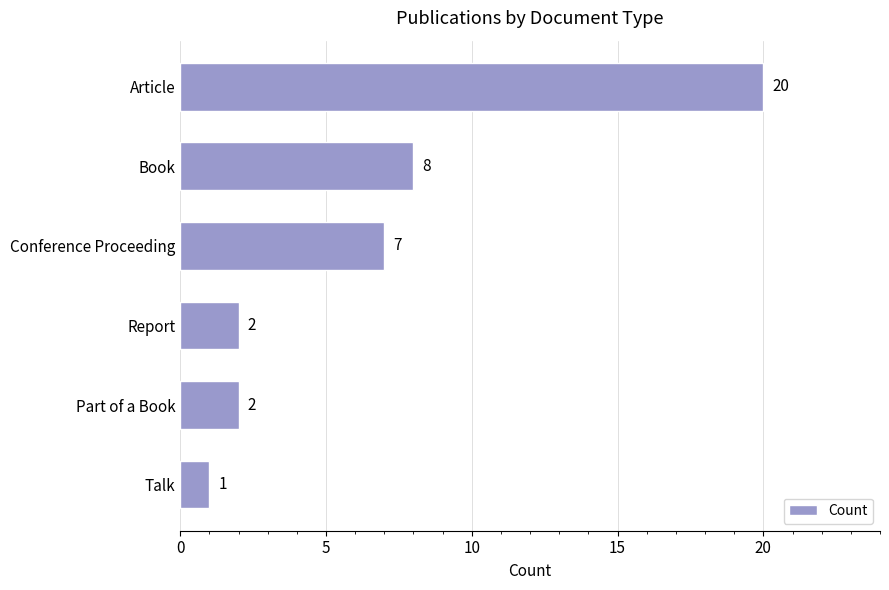

Is it true that the value at Part of a Book is 3?

False